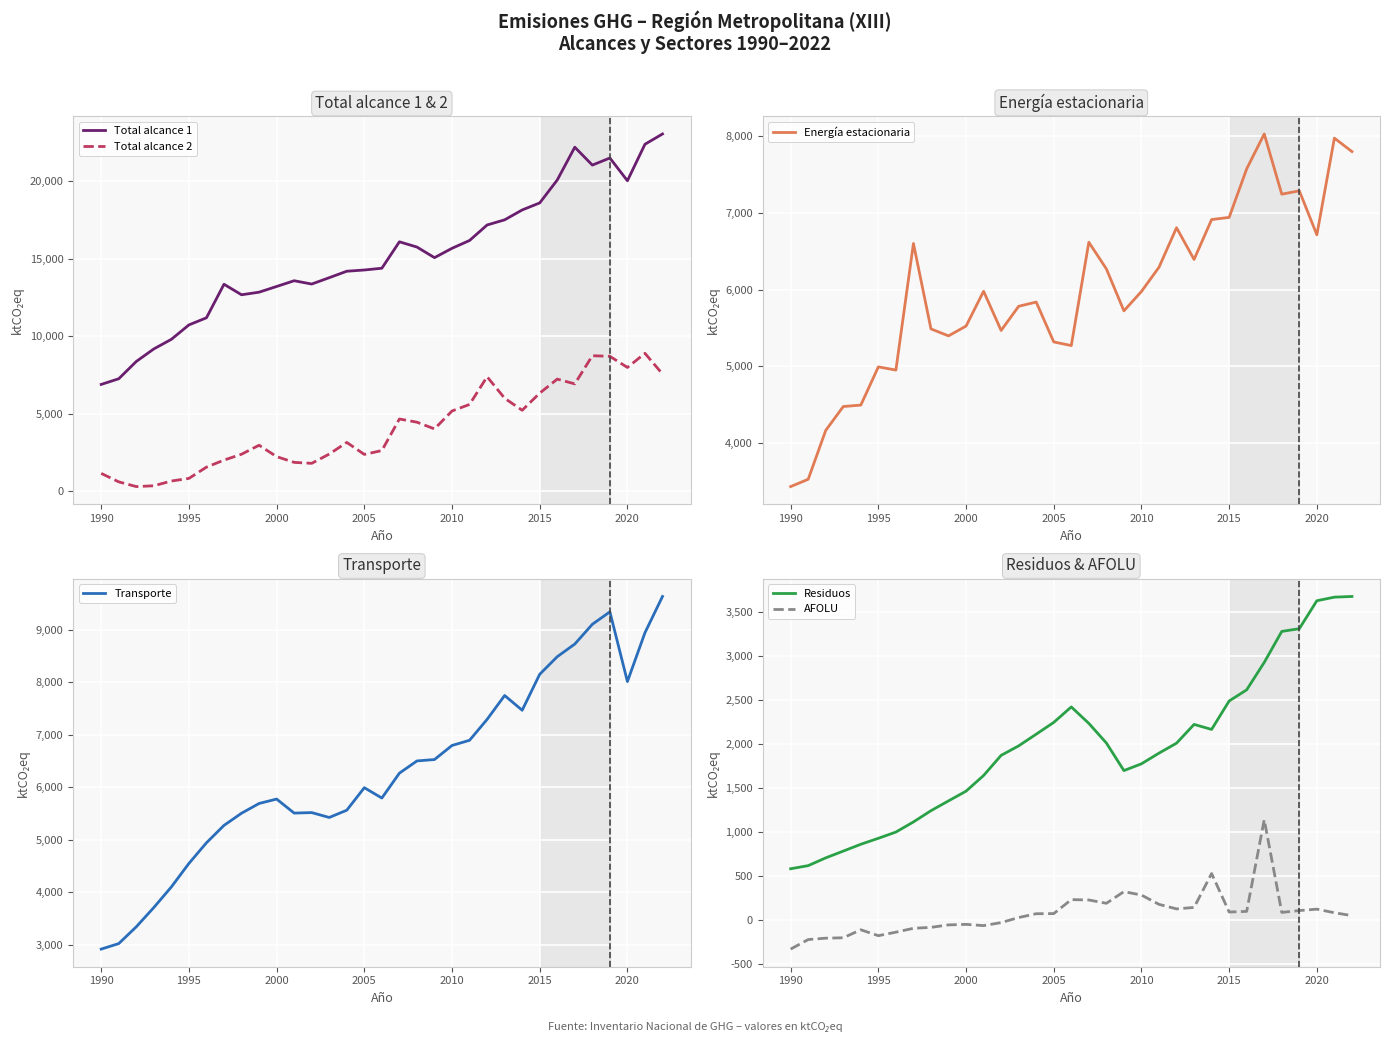

True or false: Total alcance 2 and Total alcance 1 intersect in this chart.

False